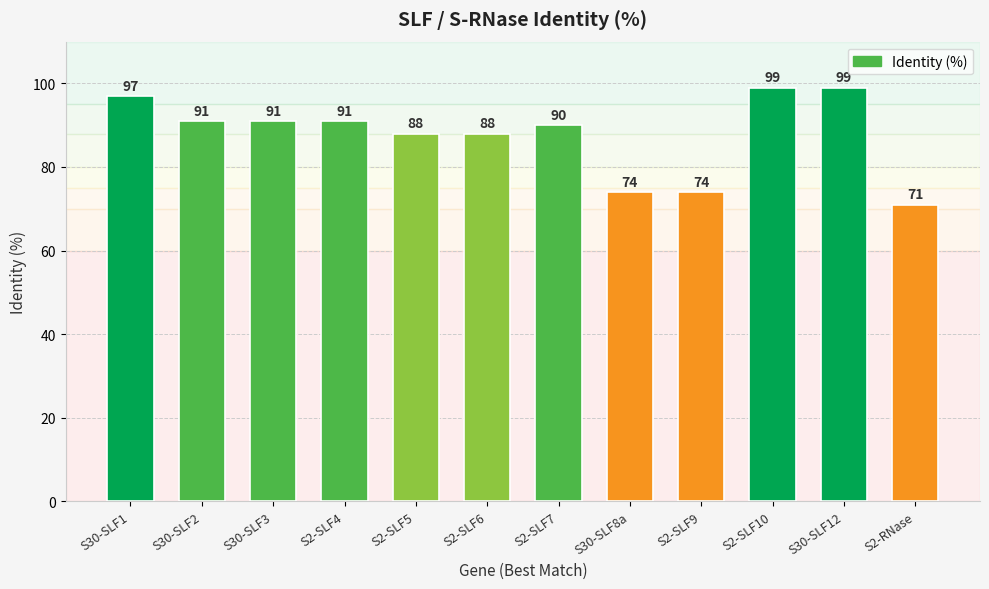

Where does the data first go above 91?

S30-SLF1